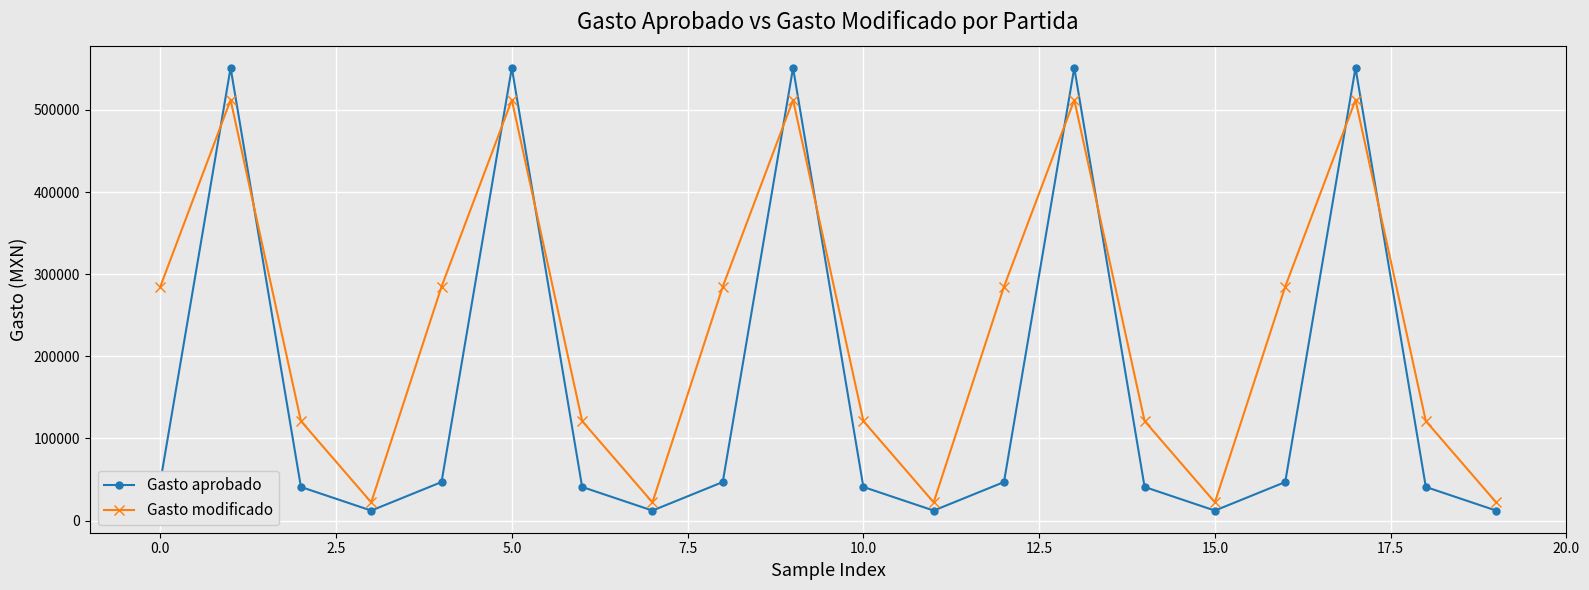

After their last crossing, which series has the higher values: Gasto aprobado or Gasto modificado?

Gasto modificado